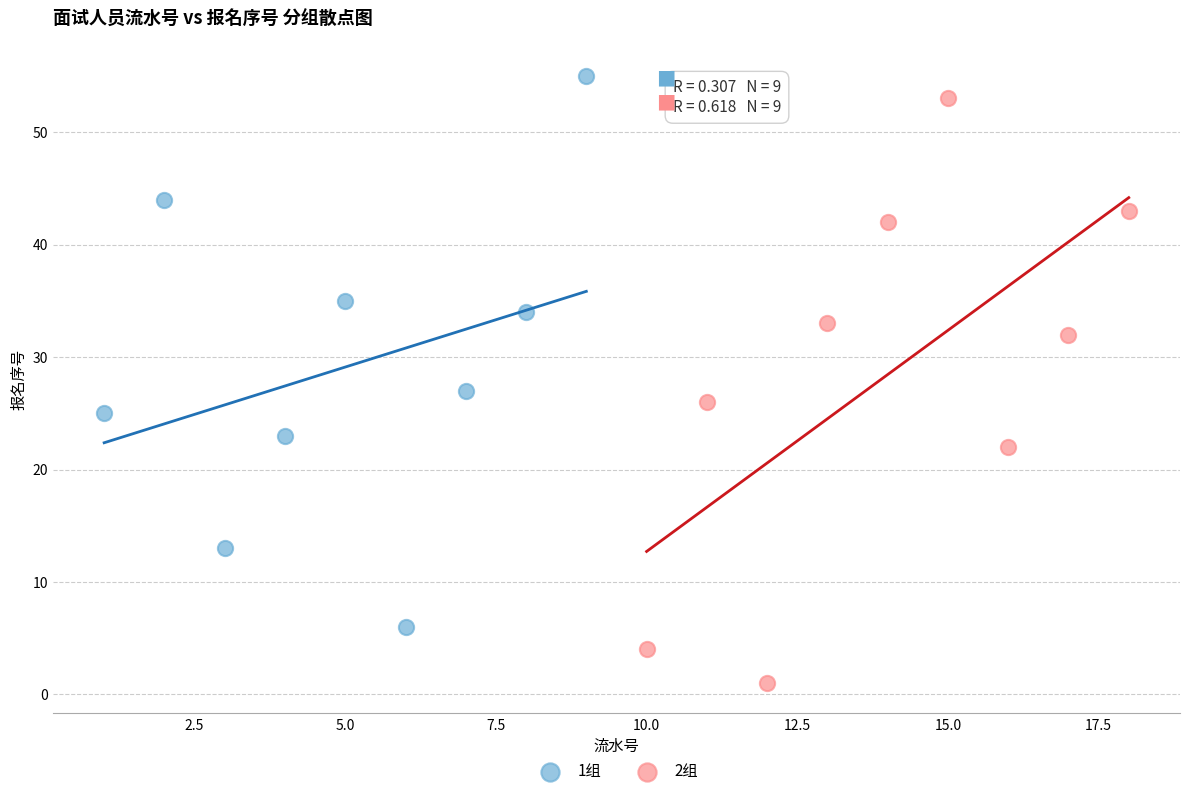

Which series reaches the minimum Y coordinate?

2组